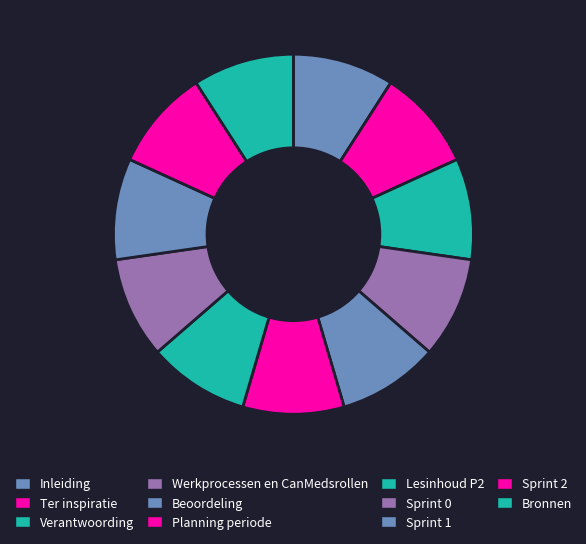

Which slice is the smallest?

Inleiding